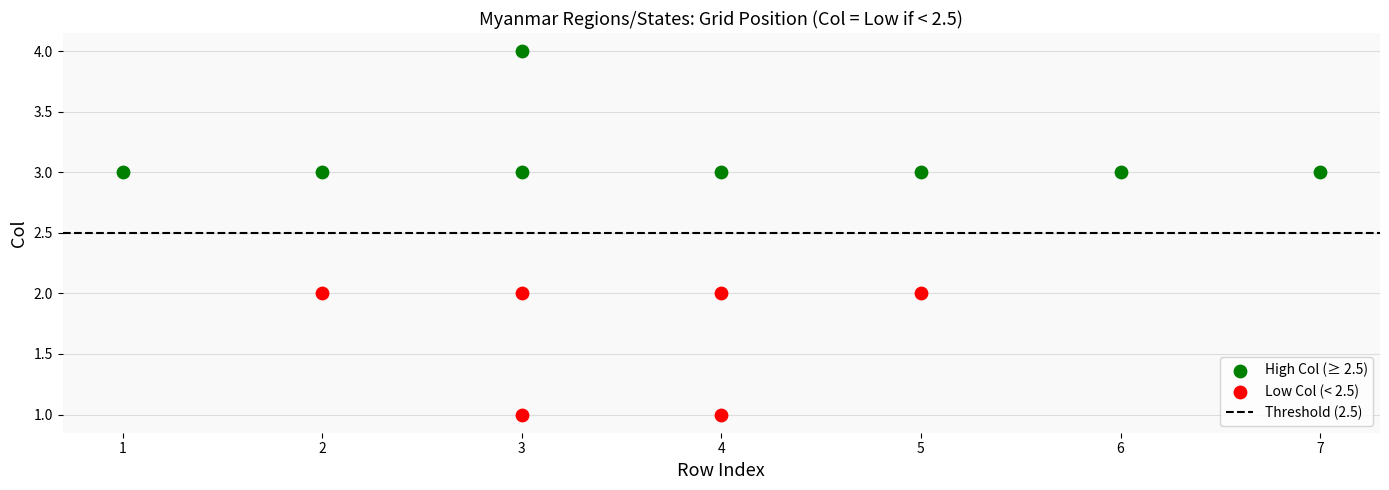

Which series contains the lowest Y value?

Low Col (< 2.5)